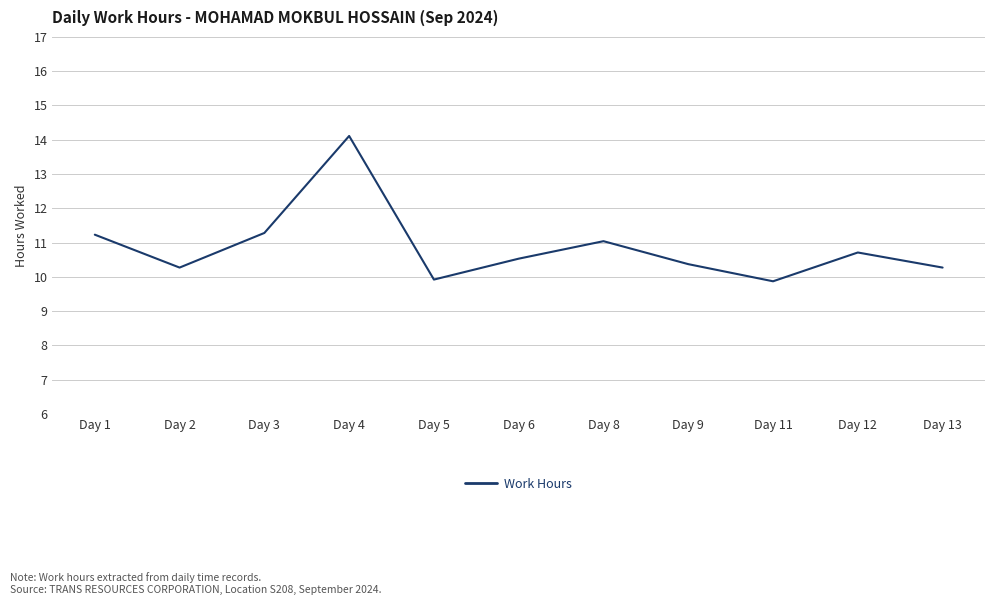

What is the change in value from Day 9 to Day 13?

-0.1